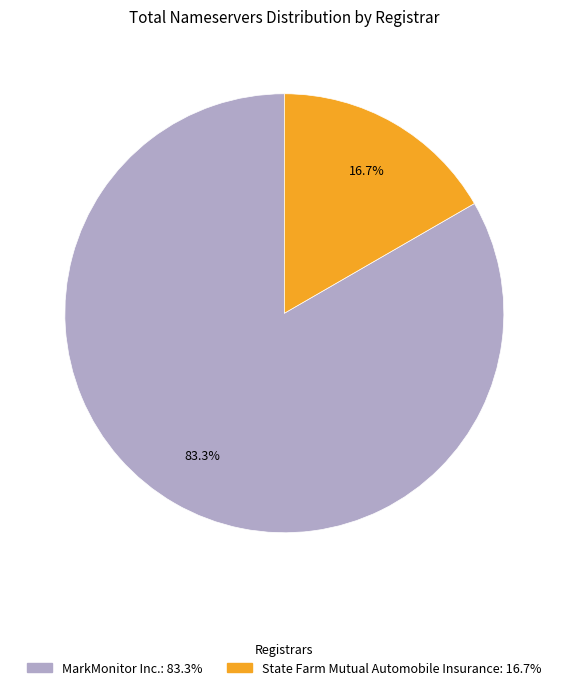

How many slices are in this pie chart?

2